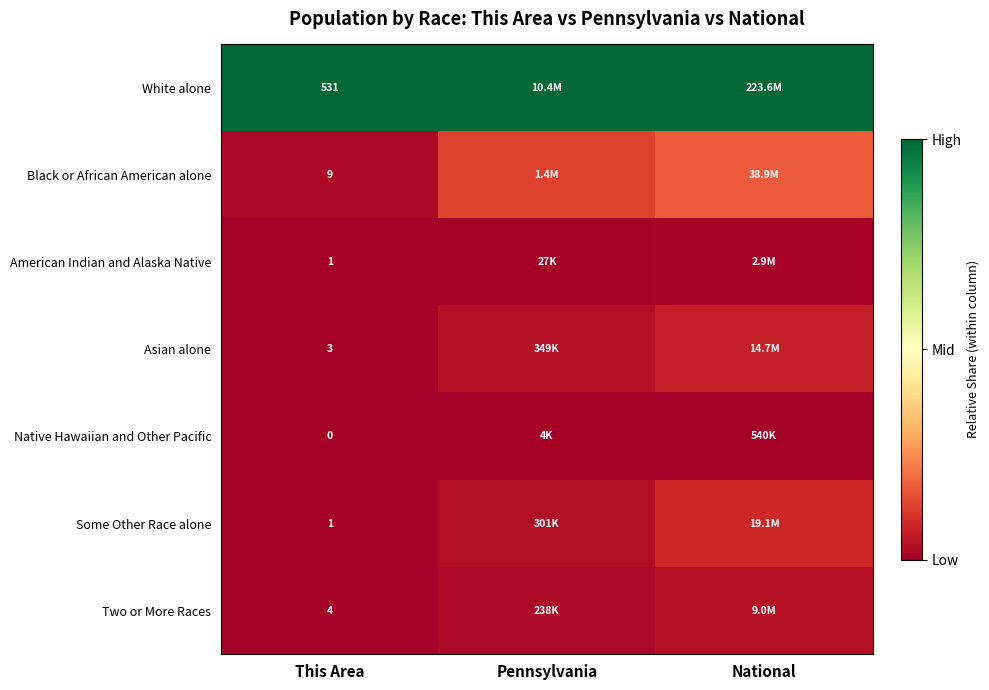

How many series are shown in this chart?

7